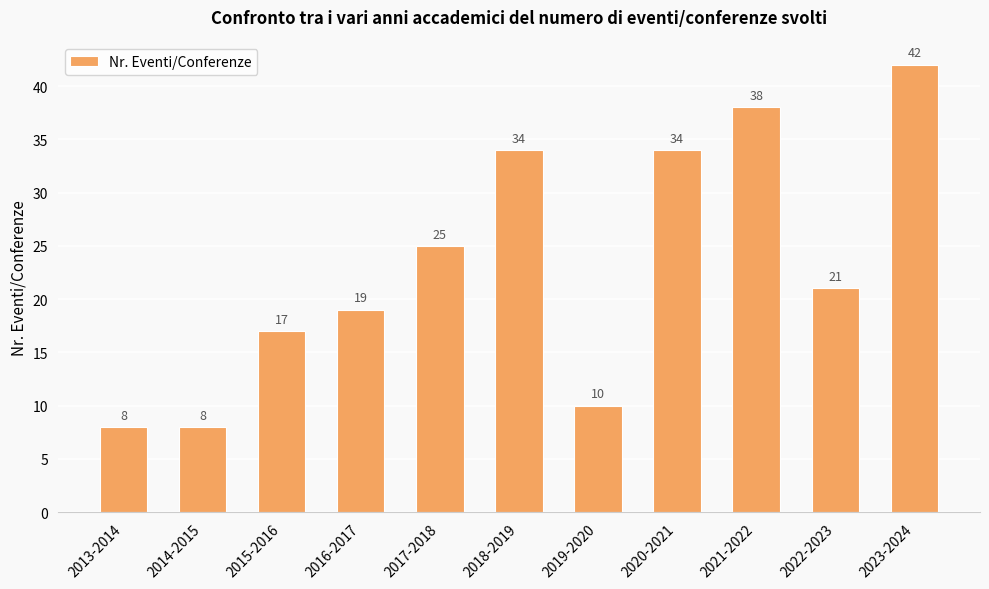

What is the value of the 6th bar from the left?

34